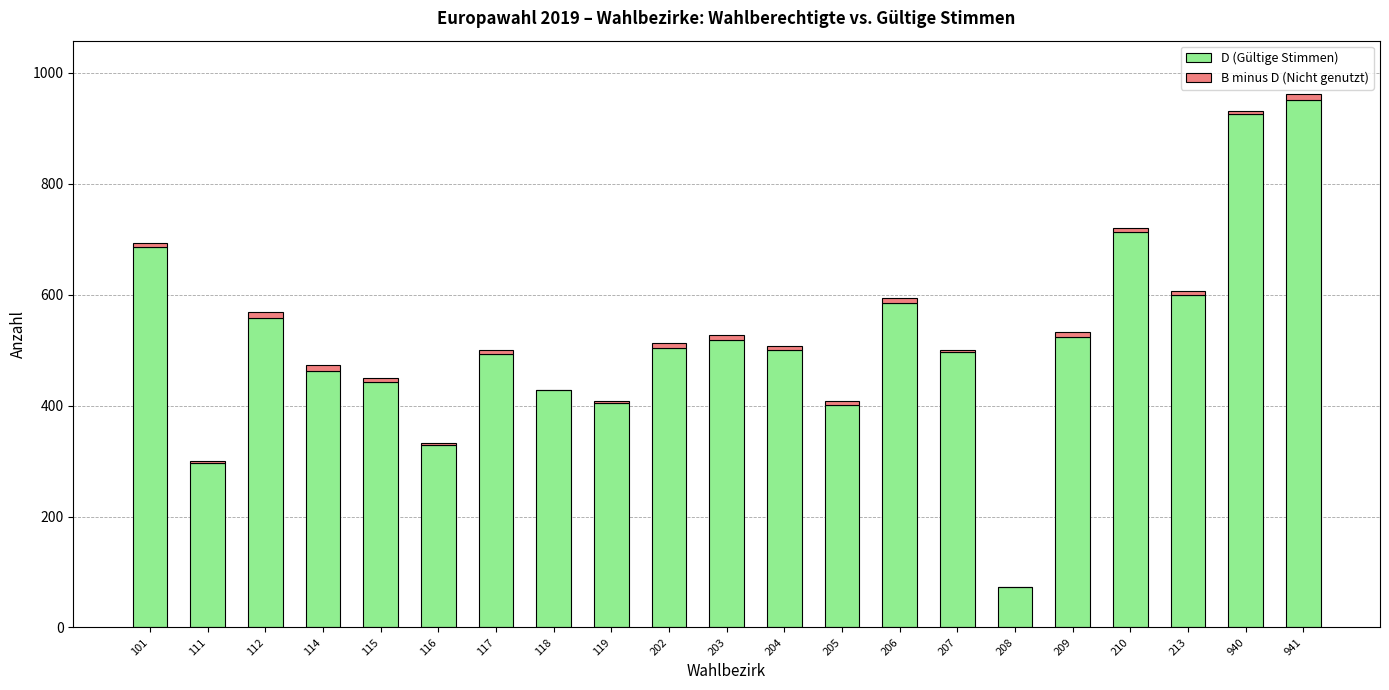

True or false: D (Gültige Stimmen) has a value of 415 at 111.

False